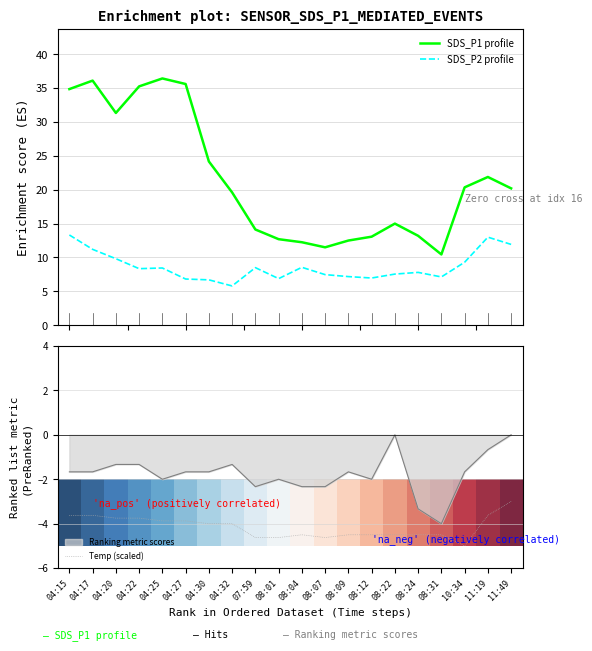

True or false: SDS_P2 profile and SDS_P1 profile cross at least once.

False